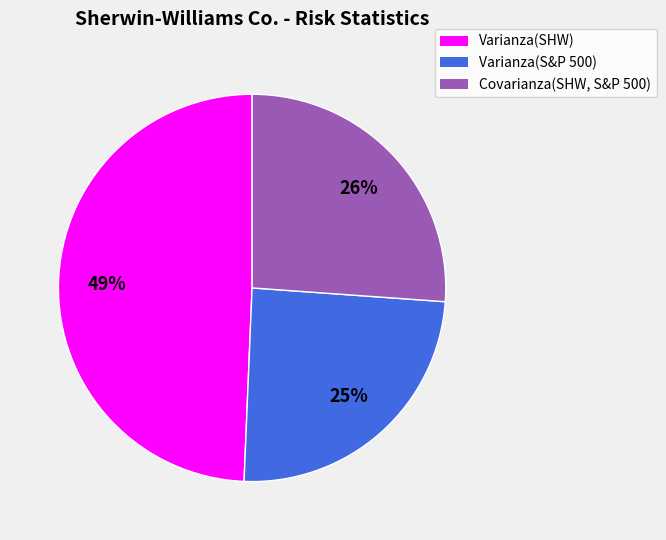

True or false: Varianza(S&P 500) accounts for 37% of the total.

False